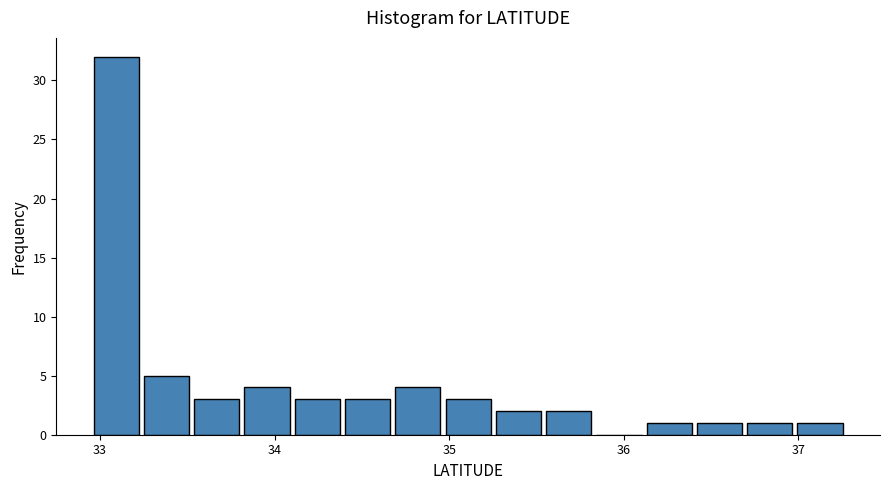

Read against the x-axis, roughly where is the centre of the tallest bar?

33.1